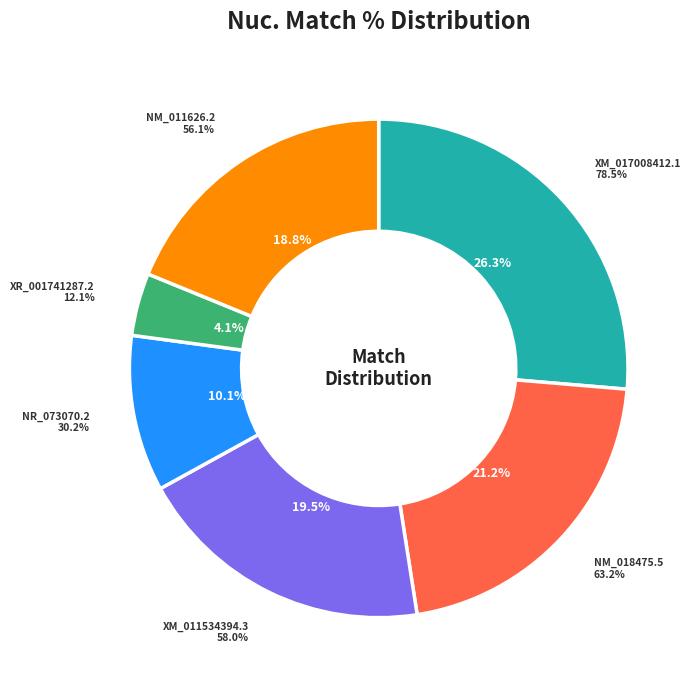

What portion of the pie excludes XM_011534394.3?

80.5%